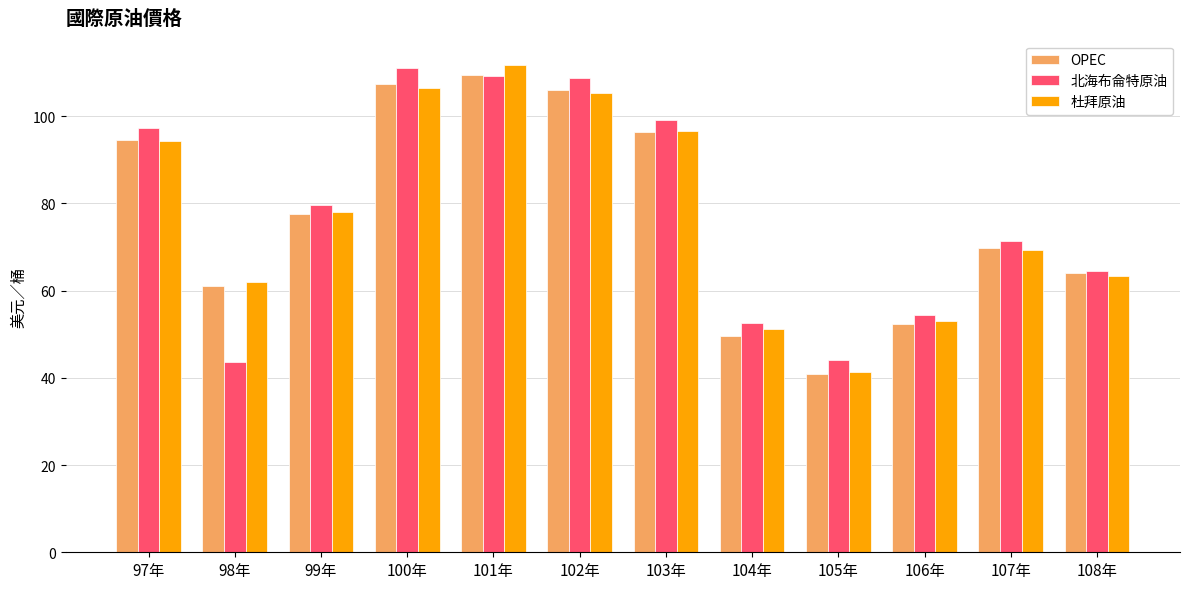

What value does the 杜拜原油 series have at 98年?

61.9